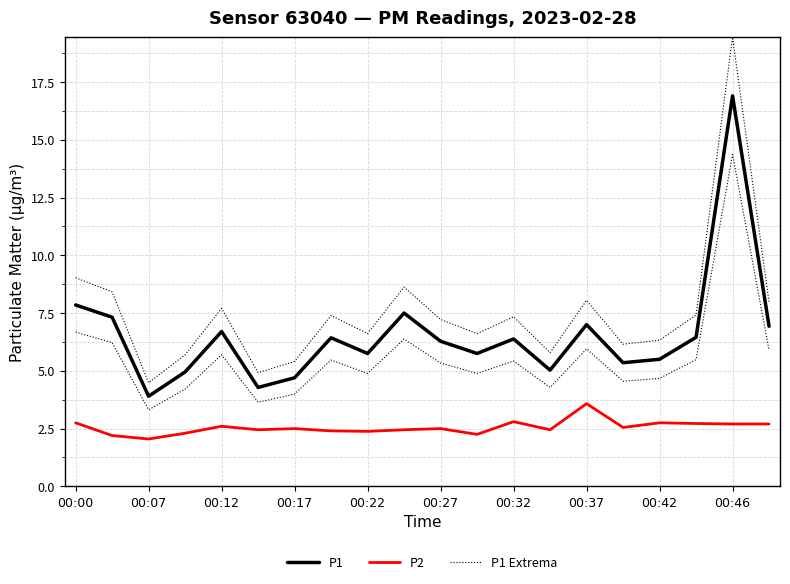

What is the difference between the P1 values at 00:42 and 00:00?

2.3